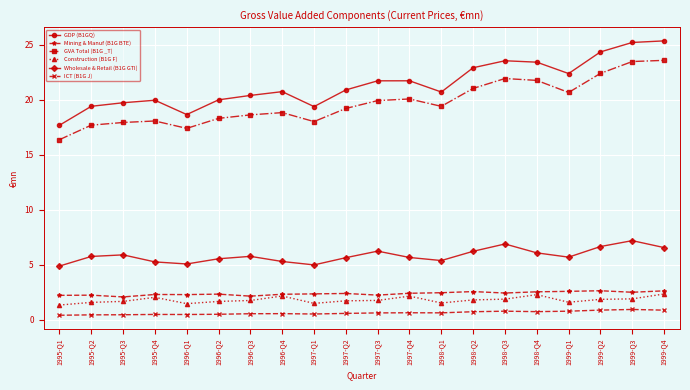

Where does the GVA Total (B1G _T) series first go above 19?

1997-Q2